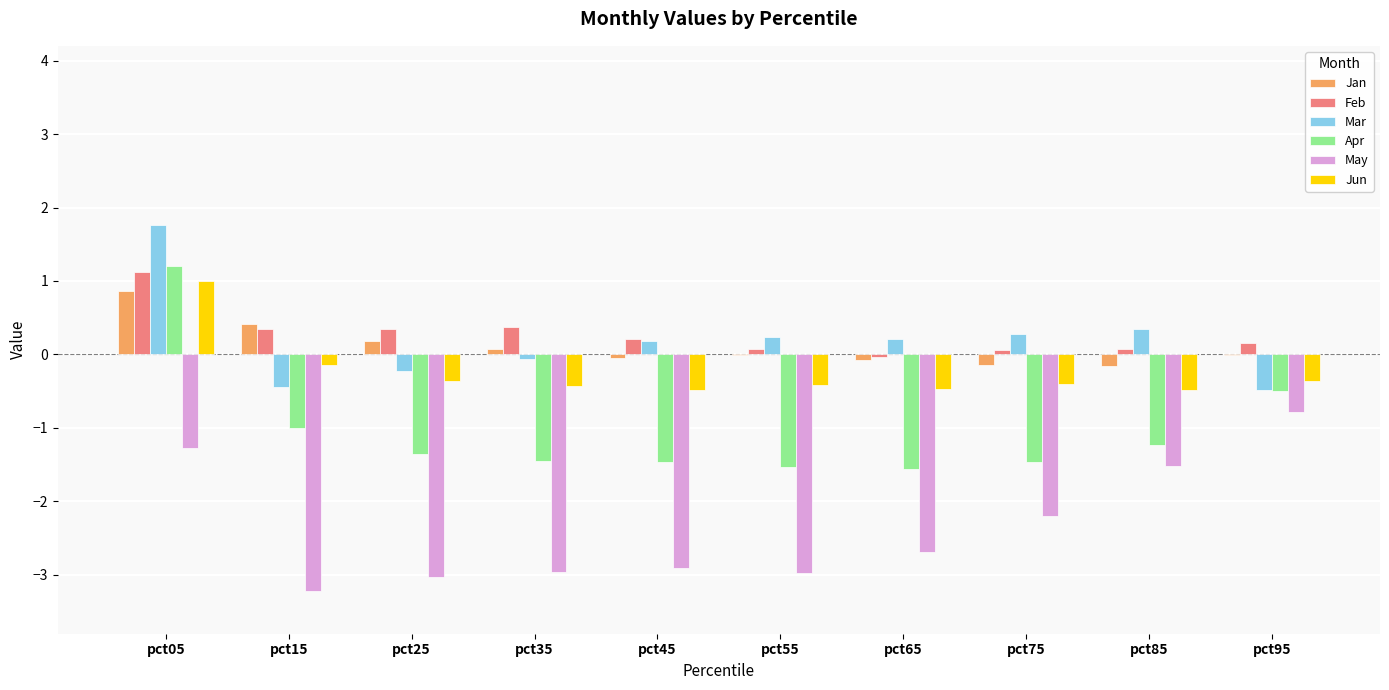

Which series changed the most between pct05 and pct55?

Apr